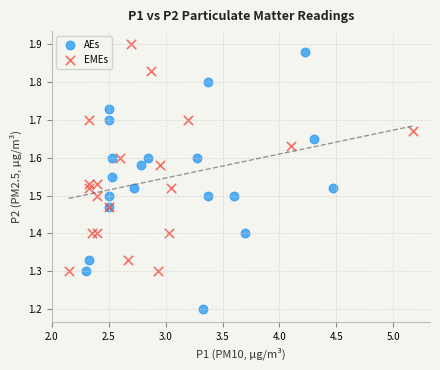

Which series reaches the minimum Y coordinate?

AEs